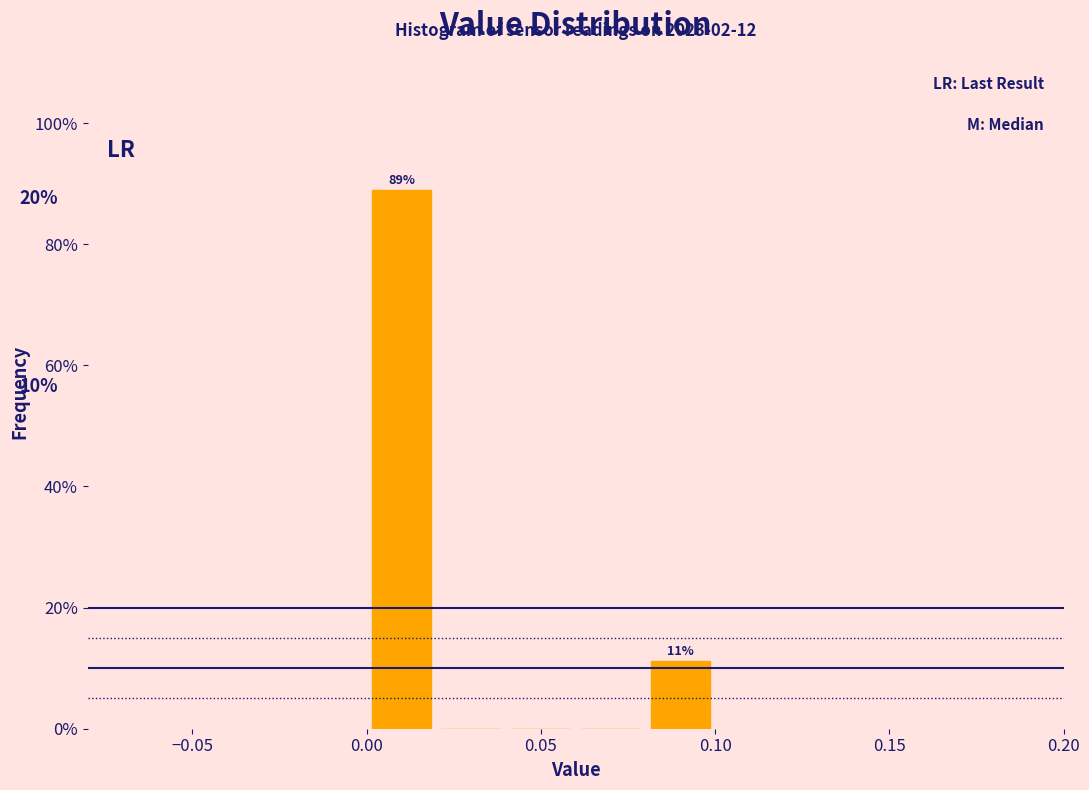

Which range on the x-axis has the tallest bar?

0.00 to 0.02